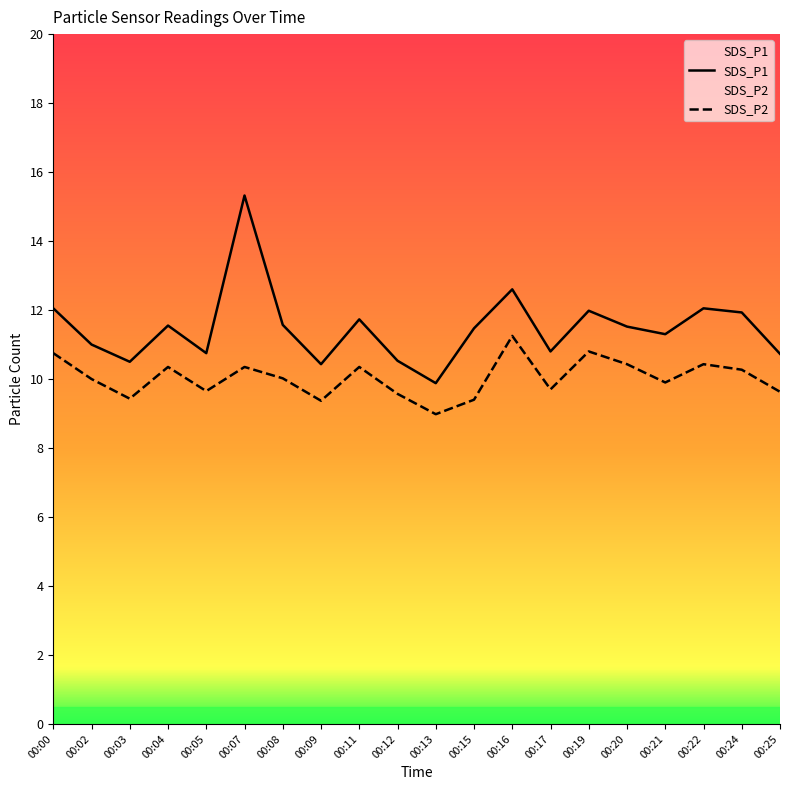

Which series has the largest total across all categories?

SDS_P1